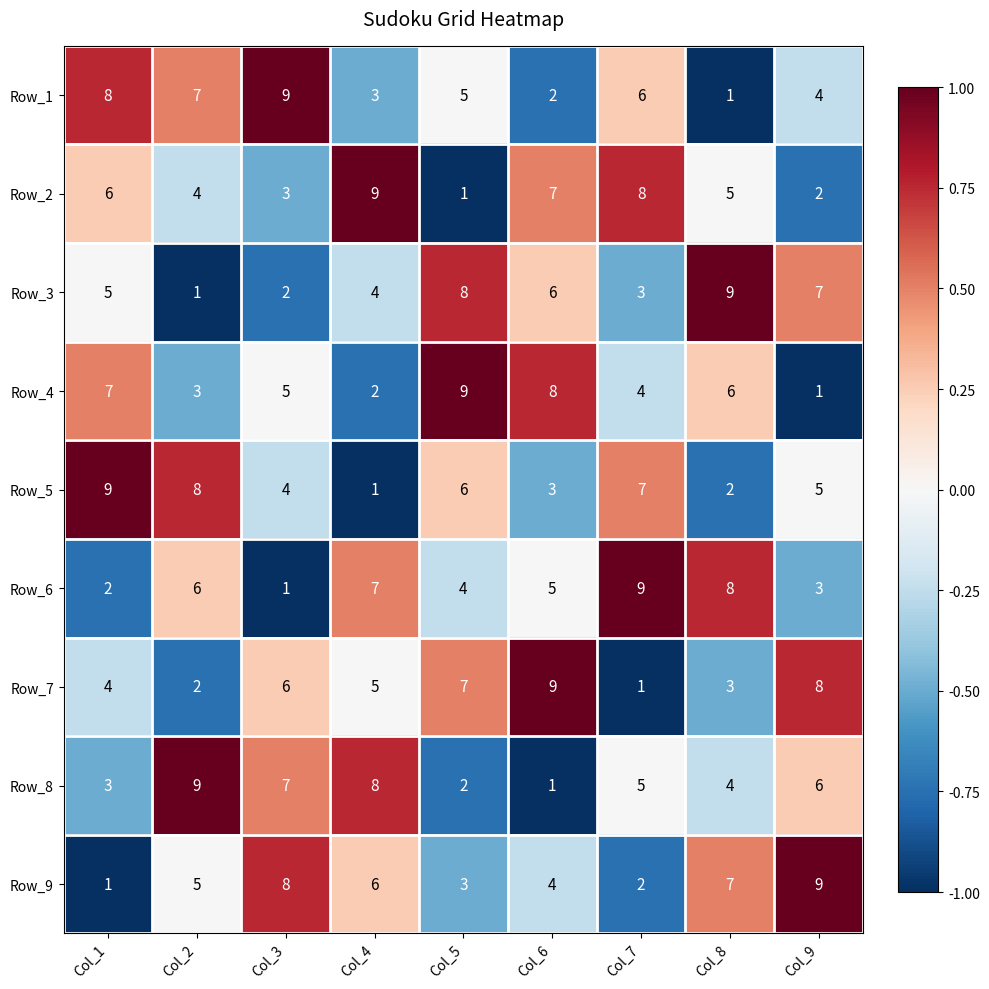

What is the smallest value displayed?

1